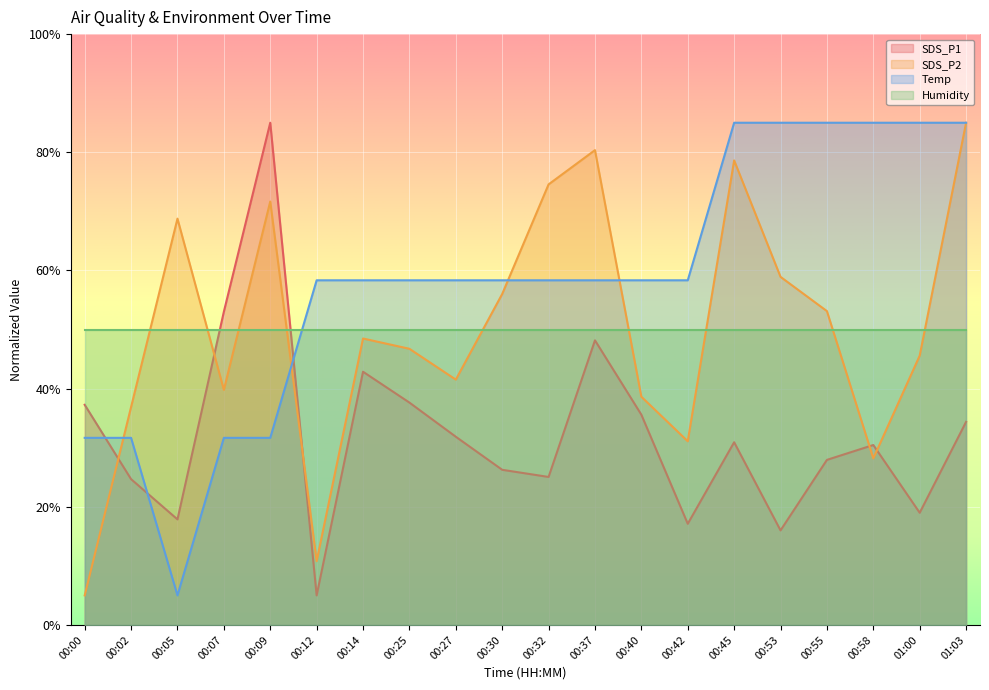

Where is the first local maximum for SDS_P2?

00:05